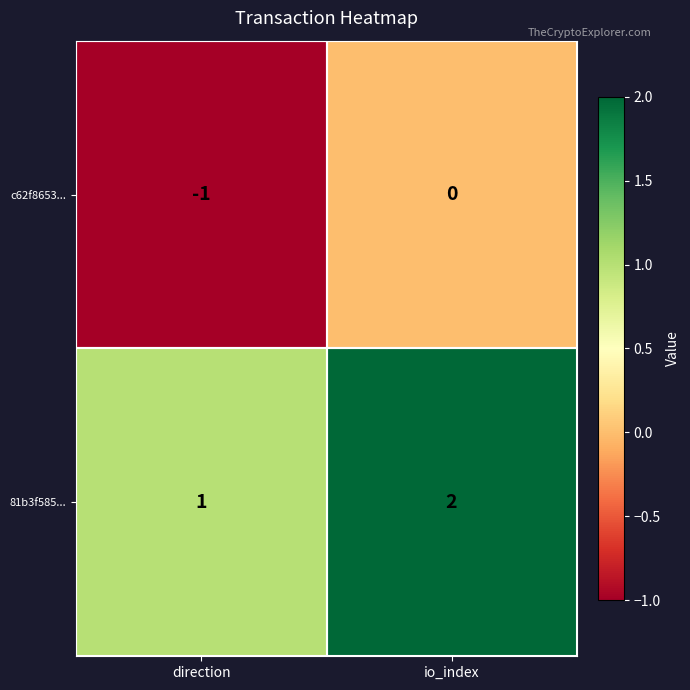

The value of 81b3f585... at io_index is 3. True or false?

False